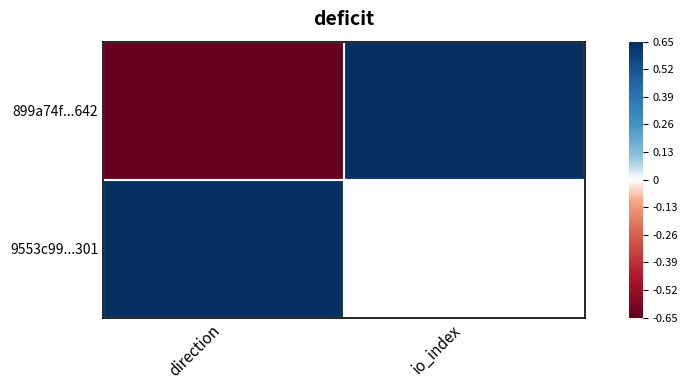

Between io_index and direction, which is larger?

io_index